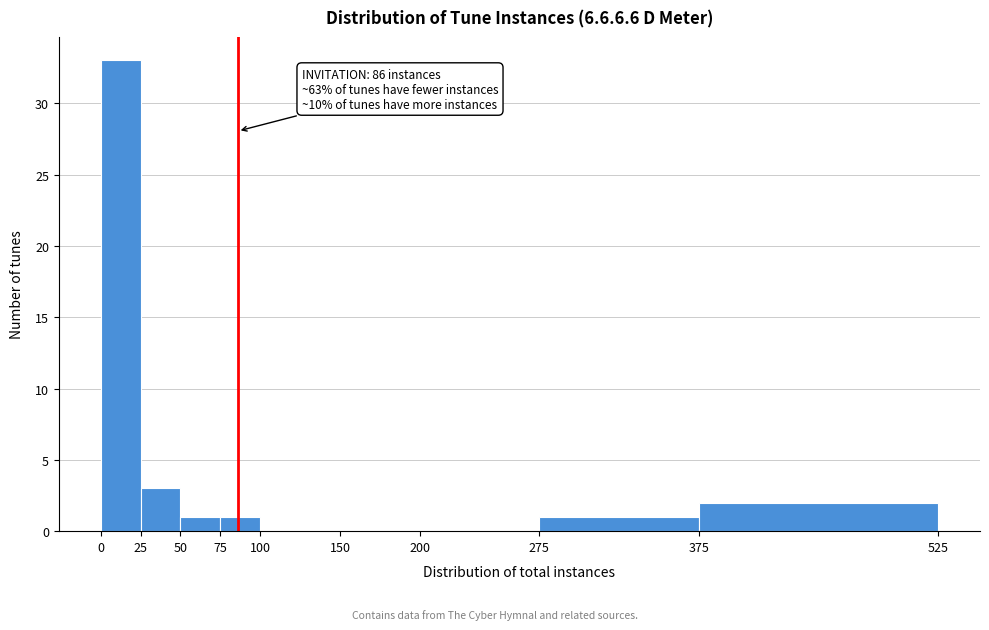

Over which range of the x-axis is the bar tallest?

0 to 25